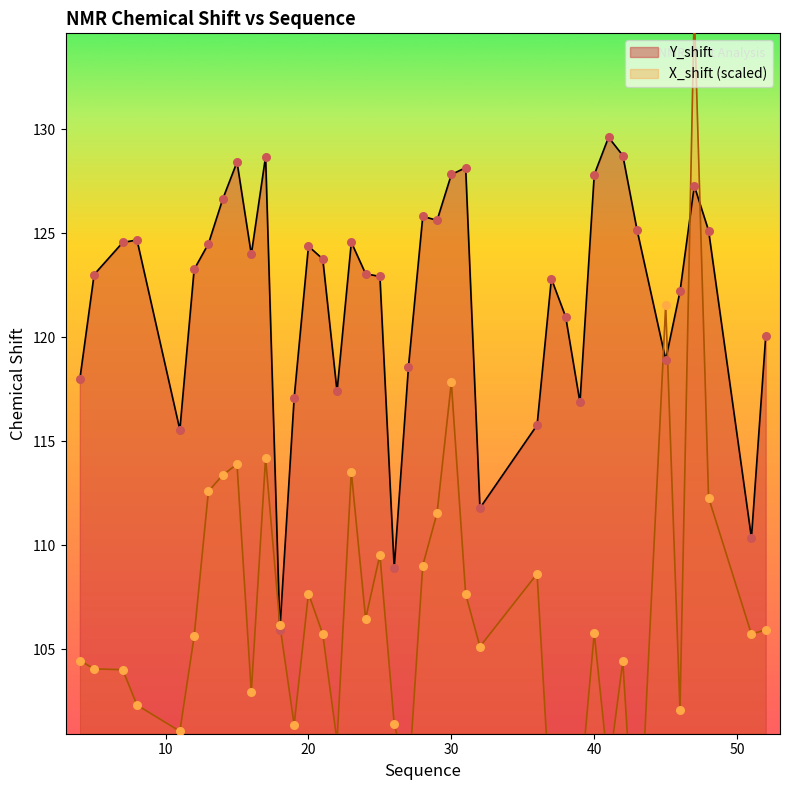

Which series has the widest spread of Y values?

X_shift